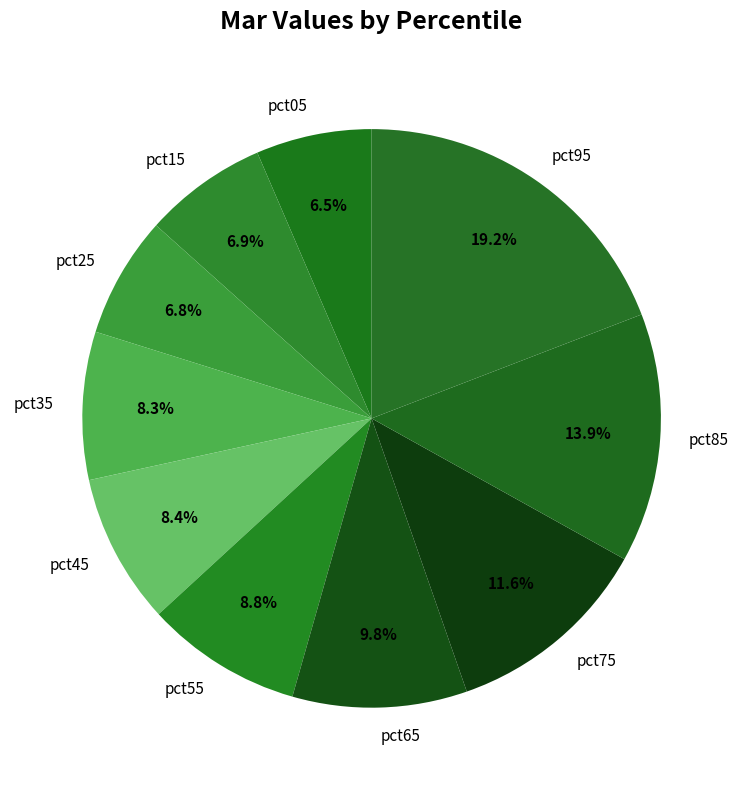

Is it true that pct65 is 1% of the pie?

False